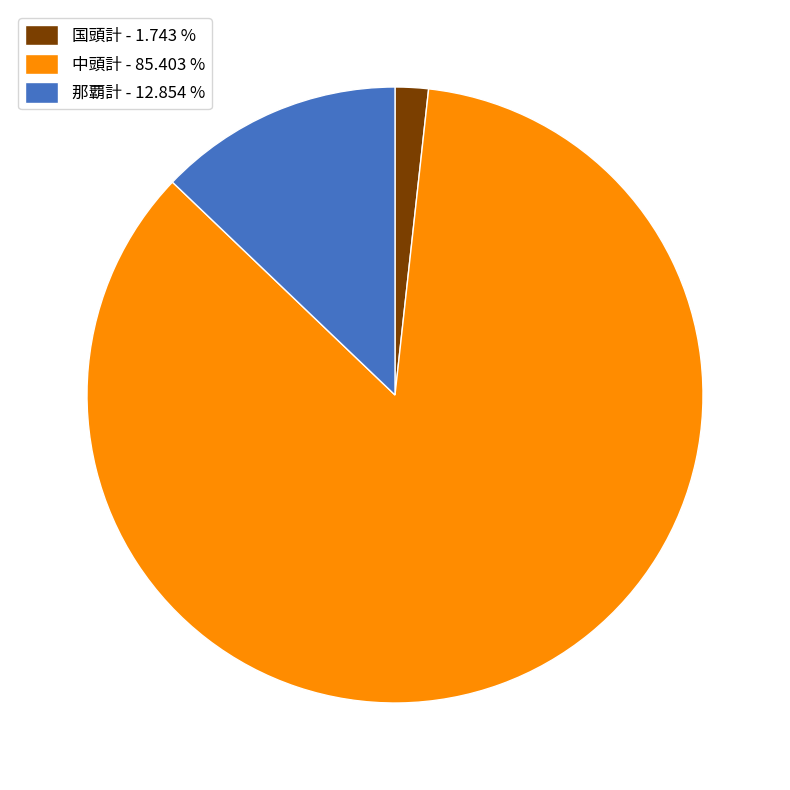

Which has a higher value, 中頭計 - 85.403 % or 那覇計 - 12.854 %?

中頭計 - 85.403 %